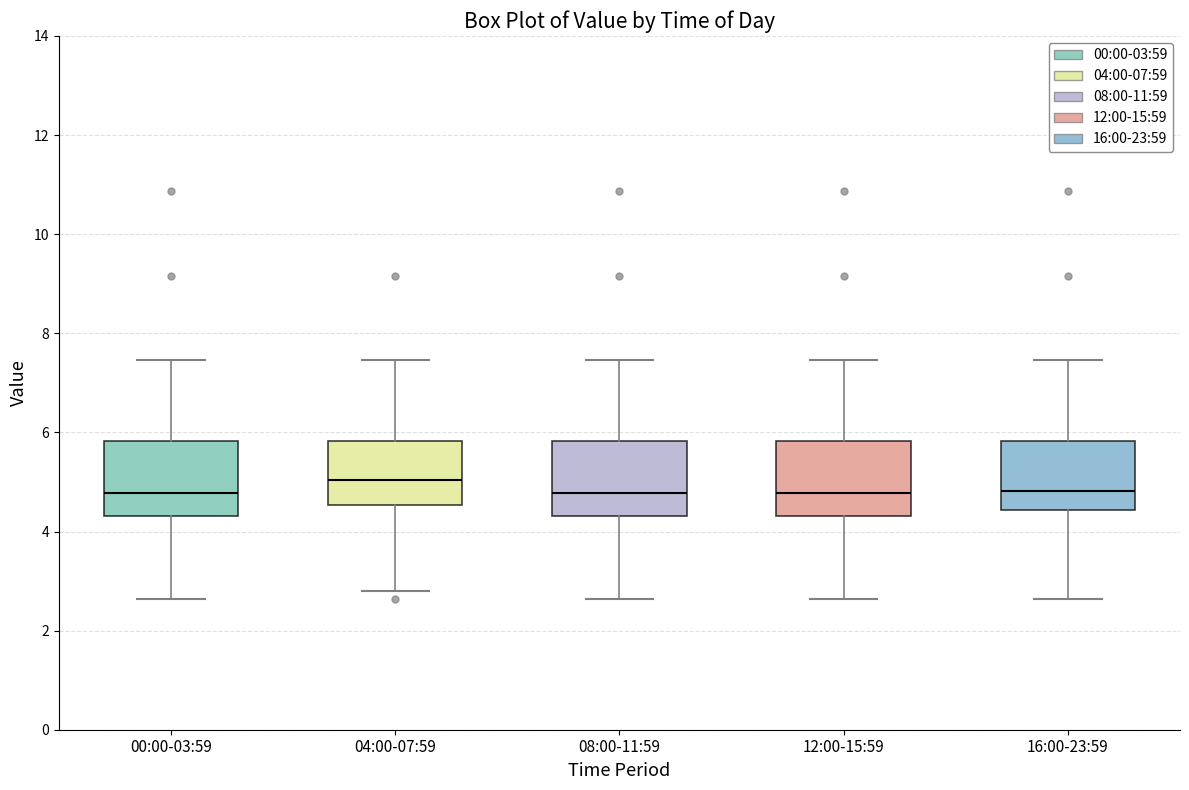

Reading left to right, read every box against the y-axis: the position of its median line, the range the box covers, and the ends of its whiskers. The values are not printed on the chart, so give them approximately, as read against the axis.

00:00-03:59: median 4.8, box 4.4 to 5.8, whiskers 2.6 to 7.4
04:00-07:59: median 5.0, box 4.6 to 5.8, whiskers 2.8 to 7.4
08:00-11:59: median 4.8, box 4.4 to 5.8, whiskers 2.6 to 7.4
12:00-15:59: median 4.8, box 4.4 to 5.8, whiskers 2.6 to 7.4
16:00-23:59: median 4.8, box 4.4 to 5.8, whiskers 2.6 to 7.4